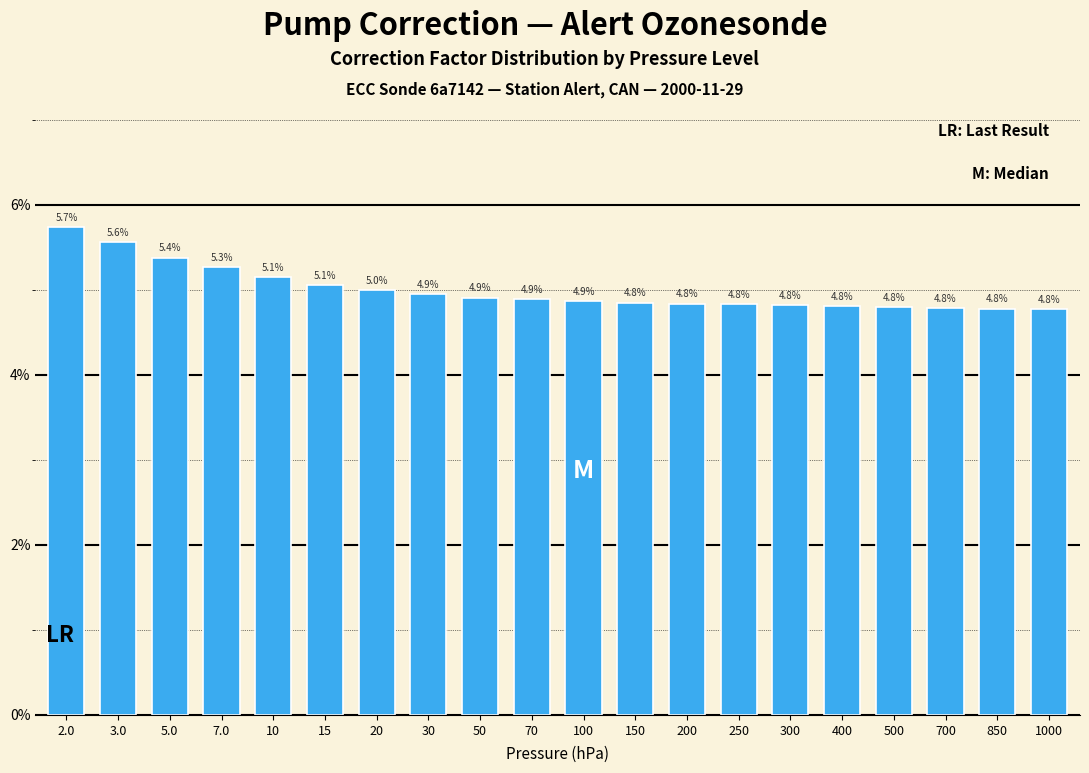

Reading left to right, what are all the values shown in this chart?

2.0=5.7	3.0=5.6	5.0=5.4	7.0=5.3	10=5.1	15=5.1	20=5.0	30=4.9	50=4.9	70=4.9	100=4.9	150=4.8	200=4.8	250=4.8	300=4.8	400=4.8	500=4.8	700=4.8	850=4.8	1000=4.8